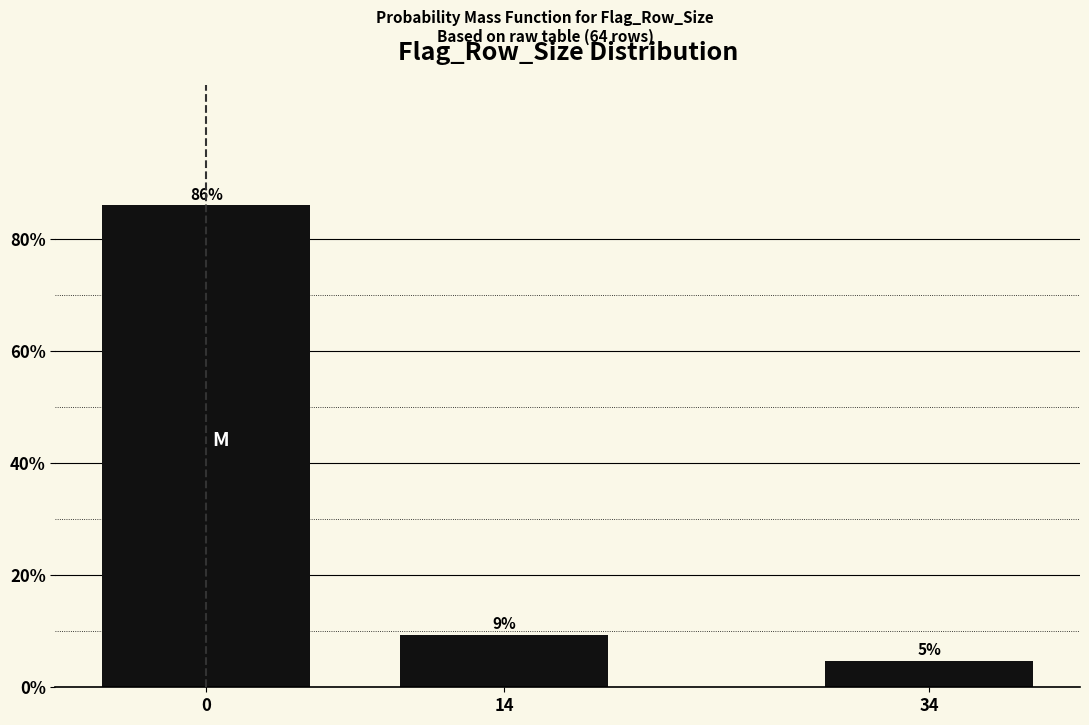

How many bars are there in total?

3